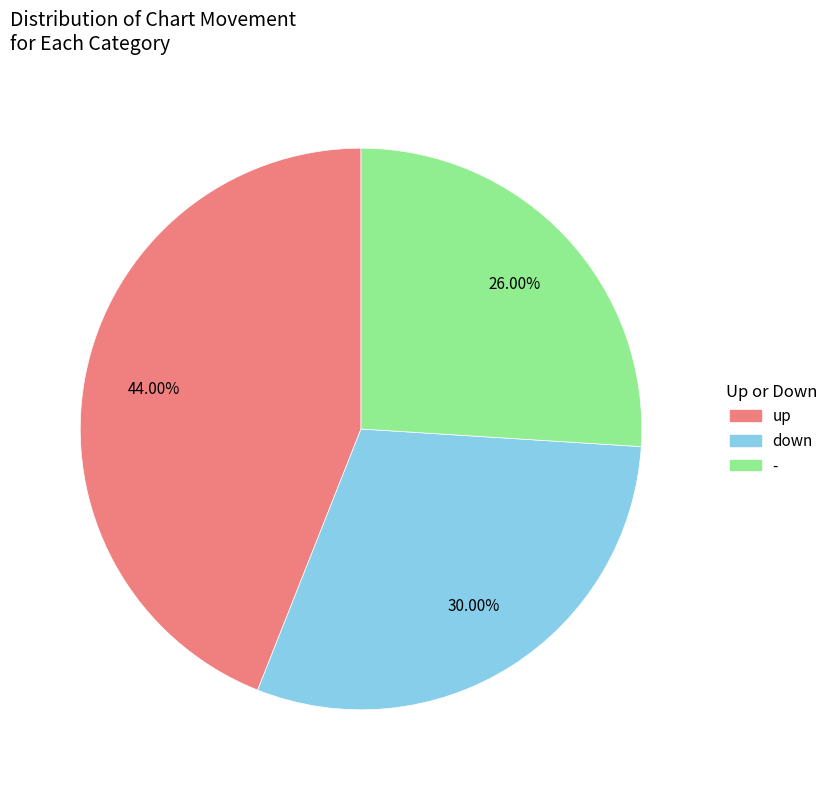

Combined, do up and down account for over 50%?

Yes